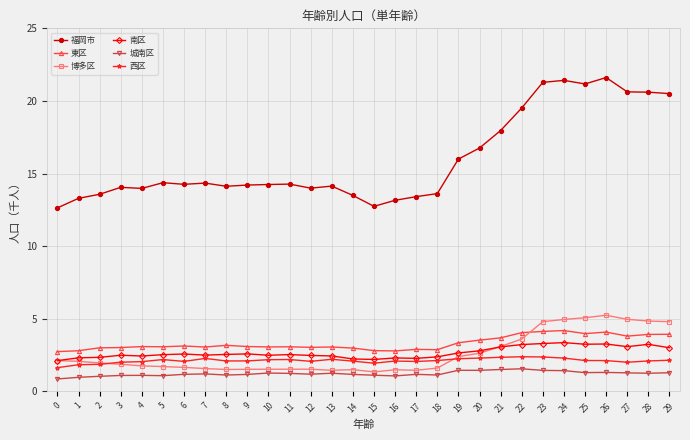

Which series has the largest range (max minus min)?

福岡市